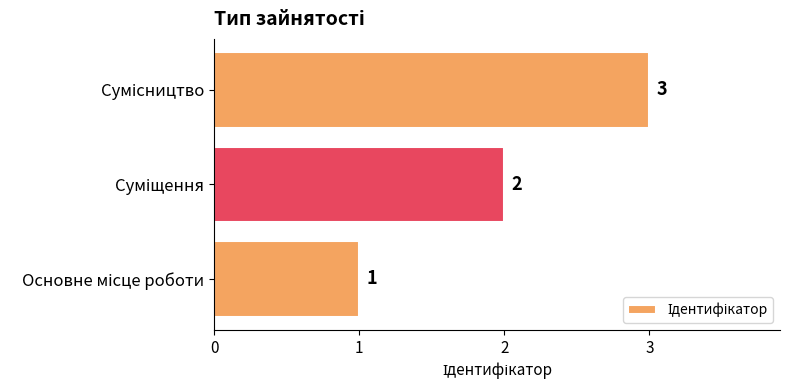

What is the greatest value displayed?

3